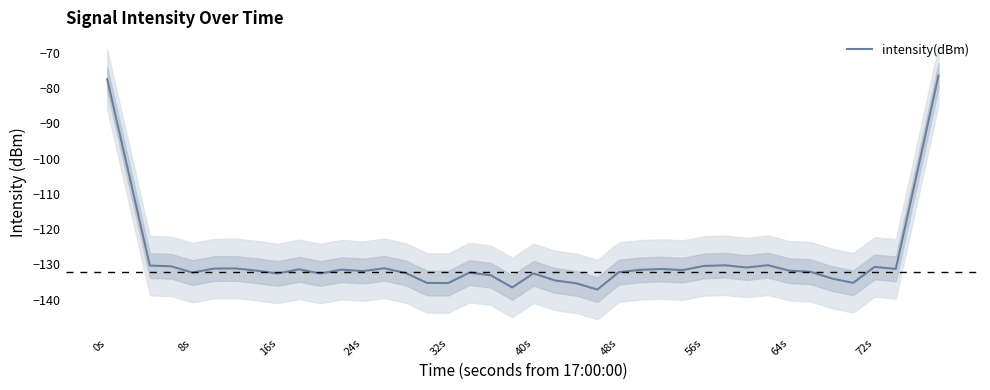

What is the minimum value shown in the chart?

-137.1